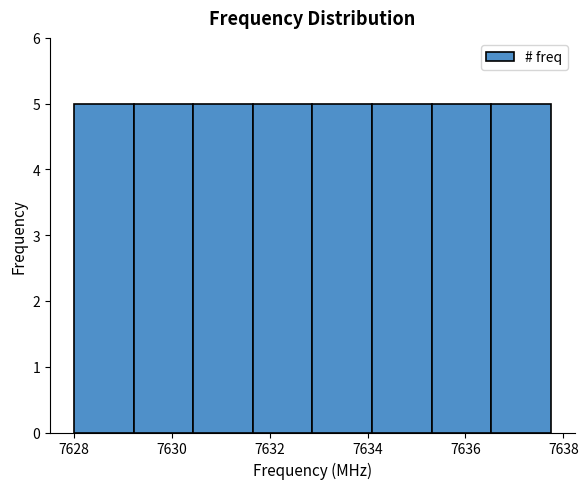

Reading left to right, transcribe this chart: for each bar, give the range it covers on the x-axis and its height. Neither the bar edges nor the heights are printed on the chart, so give them approximately, as read against the axes.

7628.0 to 7629.2: 5
7629.2 to 7630.4: 5
7630.4 to 7631.6: 5
7631.6 to 7632.8: 5
7632.8 to 7634.0: 5
7634.0 to 7635.4: 5
7635.4 to 7636.6: 5
7636.6 to 7637.8: 5